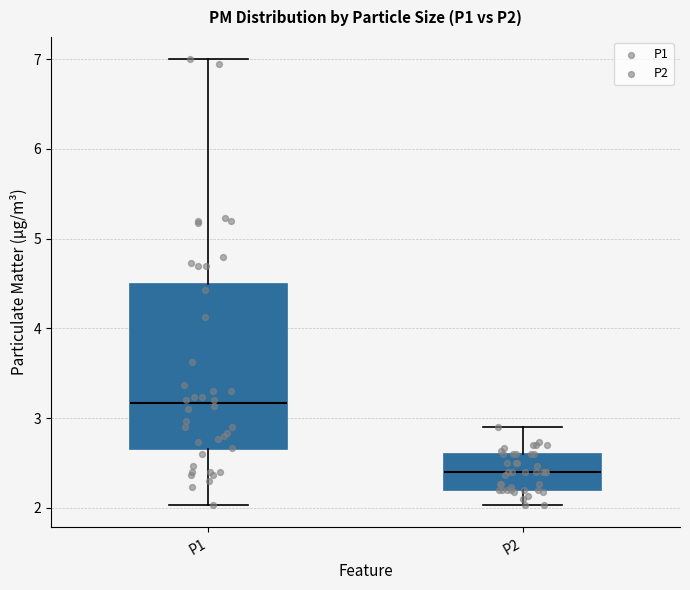

Reading left to right, transcribe this box plot: for each box, give where its median line is, the range the box spans, and where its two whiskers end, as read against the y-axis. The values are not printed on the chart, so give them approximately, as read against the axis.

P1: median 3.2, box 2.7 to 4.5, whiskers 2.0 to 7.0
P2: median 2.4, box 2.2 to 2.6, whiskers 2.0 to 2.9